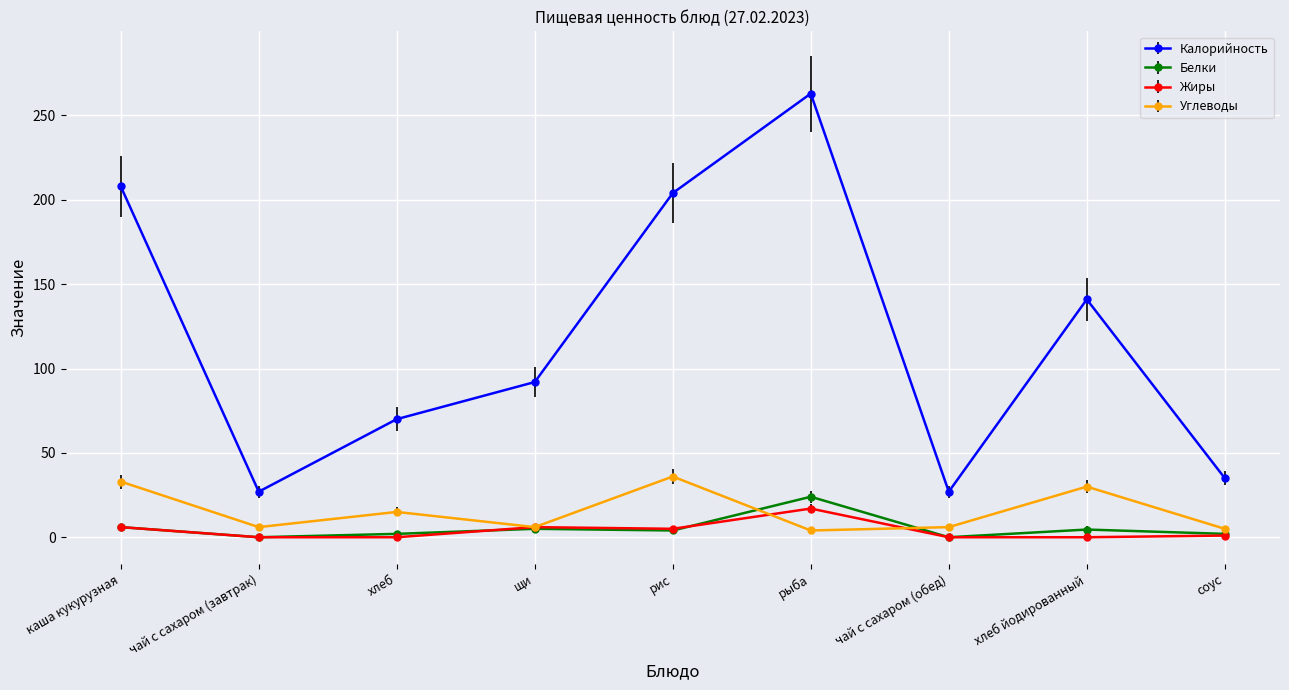

What is the label of the 1st point from the right?

соус